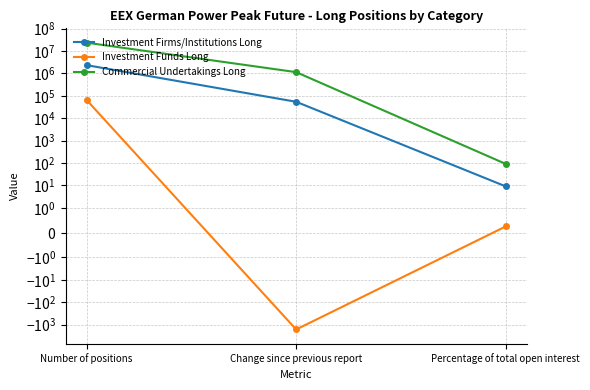

How many values in the Investment Funds Long series exceed 0?

2